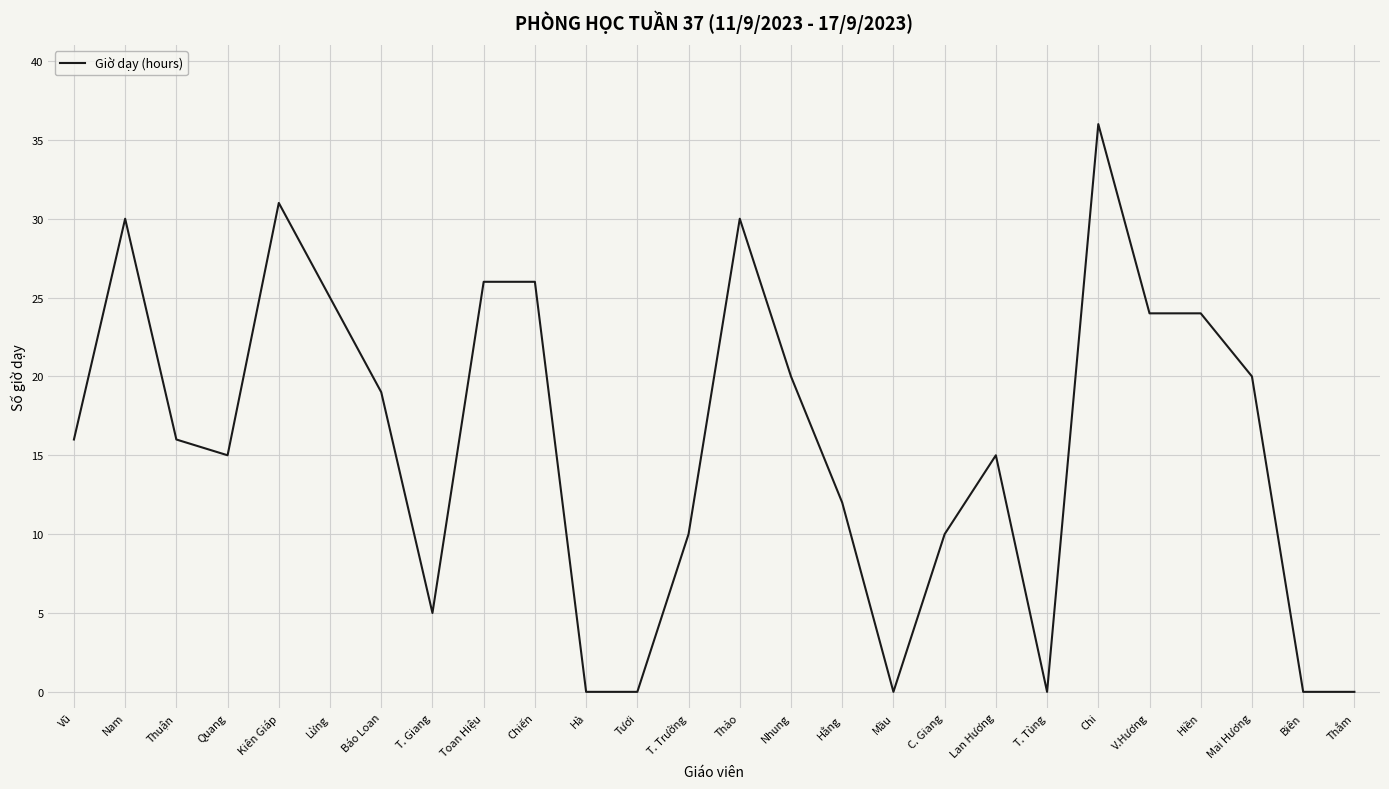

Reading left to right, transcribe all the data shown in this chart.

16	30	16	15	31	25	19	5	26	26	0	0	10	30	20	12	0	10	15	0	36	24	24	20	0	0